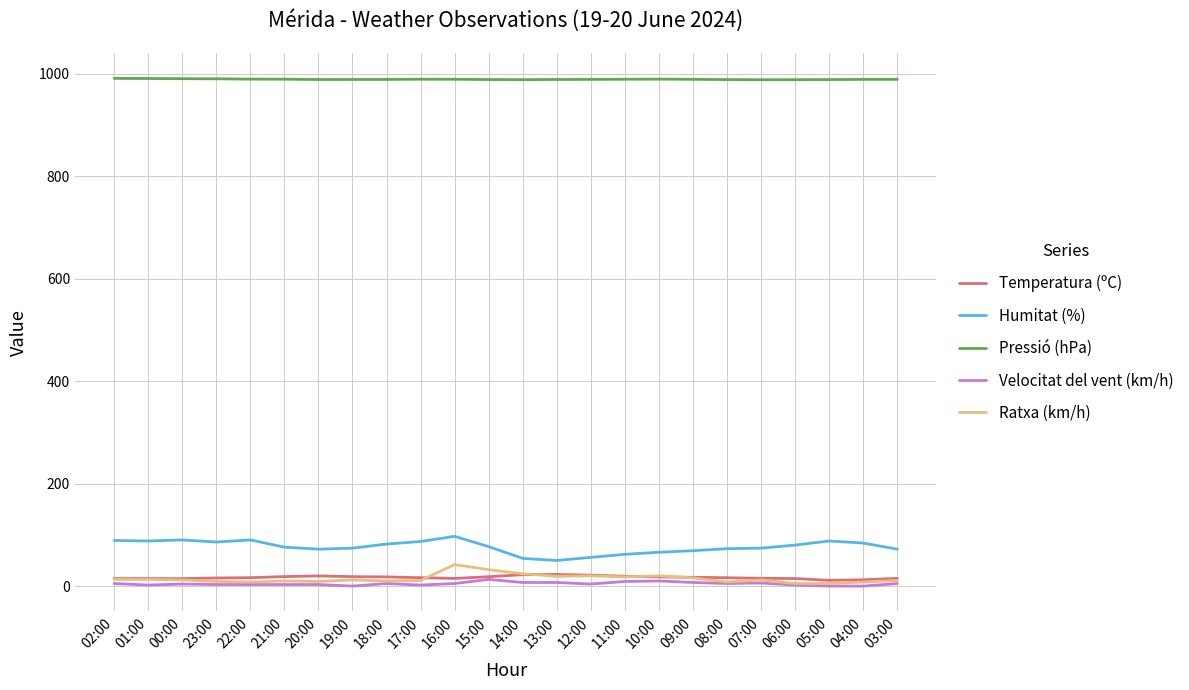

What is the greatest value displayed?

990.6